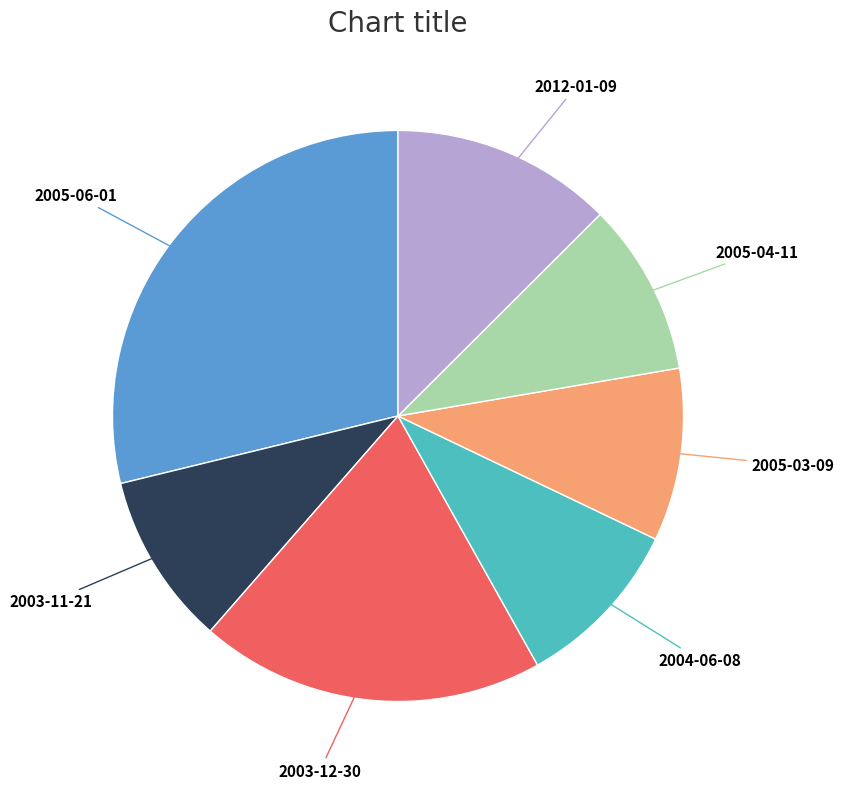

Is there any slice that represents more than half of the pie?

No